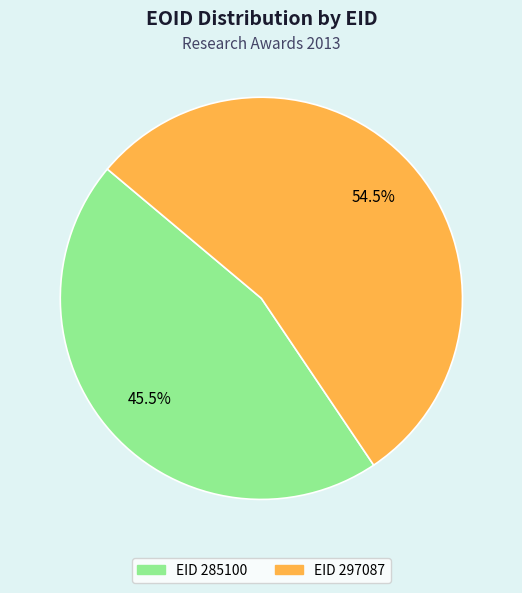

Is there any slice that represents more than half of the pie?

Yes